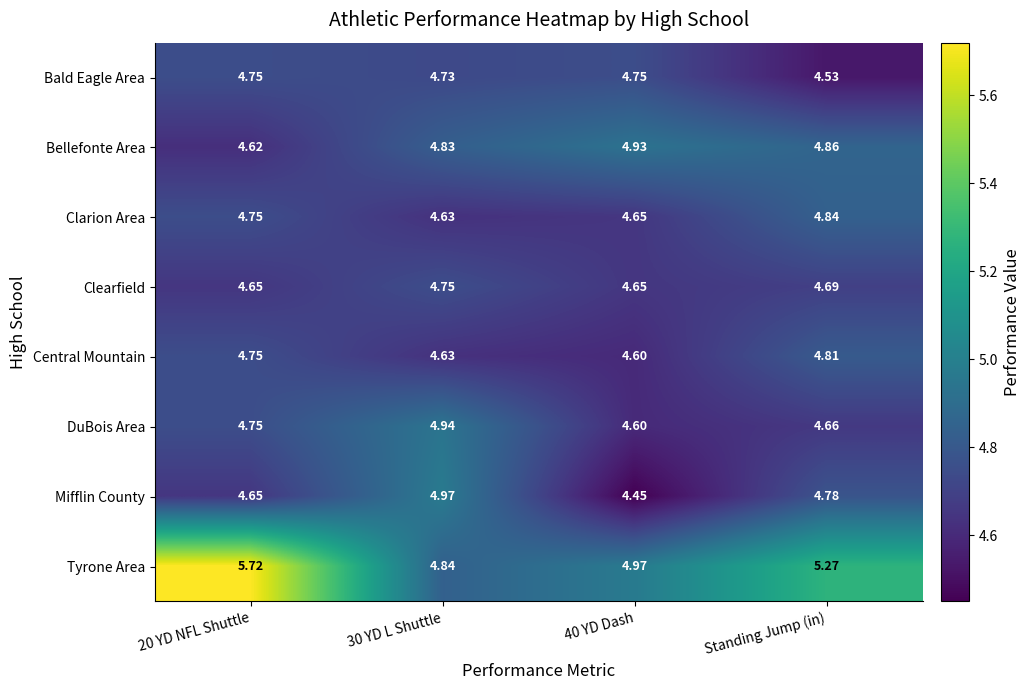

Is the value of Mifflin County at 40 YD Dash greater than the value of Tyrone Area at 20 YD NFL Shuttle?

No